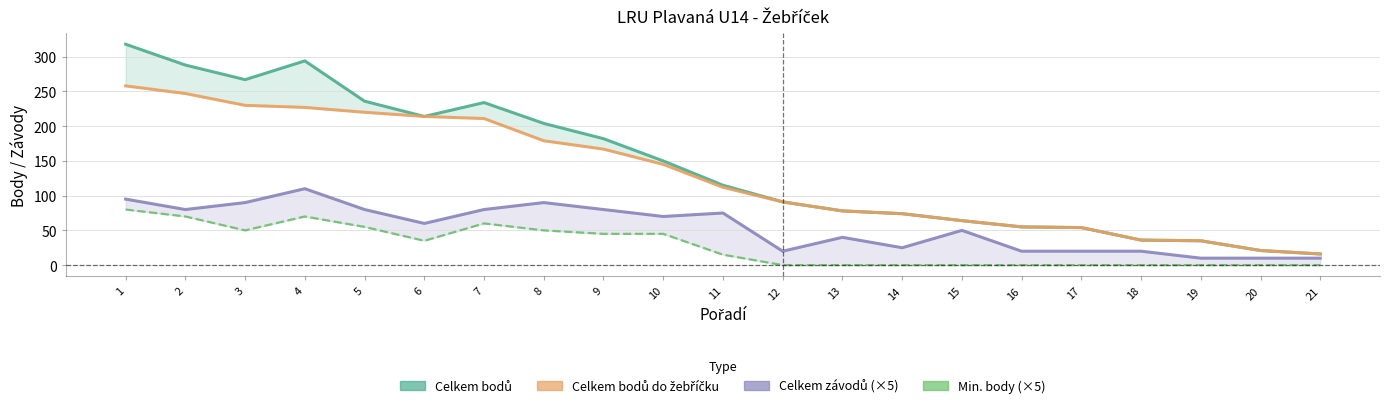

What is the maximum value shown in the chart?

318